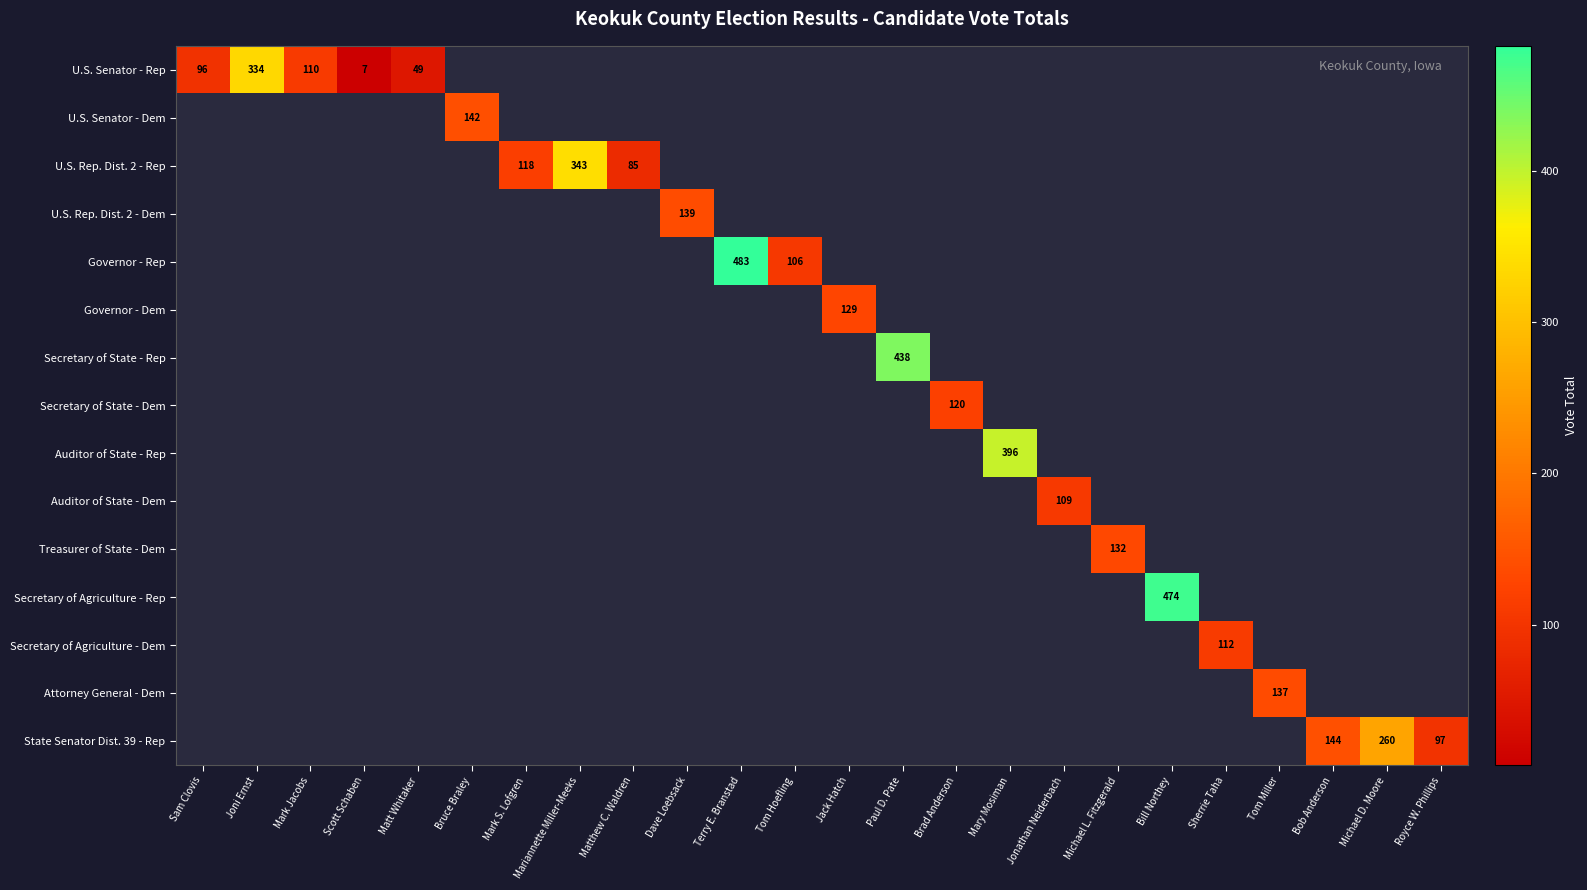

What is the greatest value displayed?

483.0